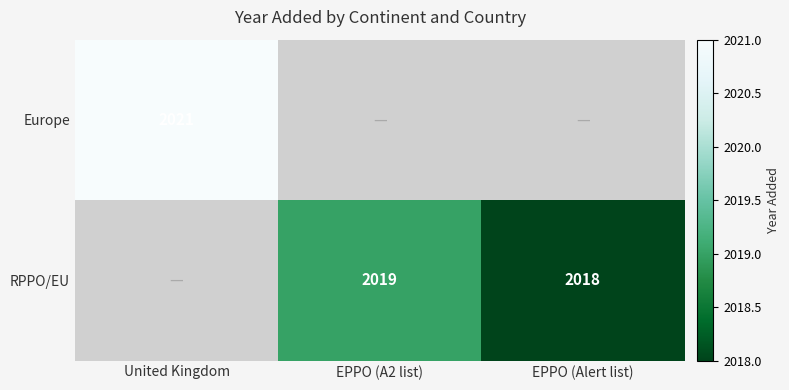

What is the sum of the RPPO/EU values at EPPO (Alert list) and EPPO (A2 list)?

4037